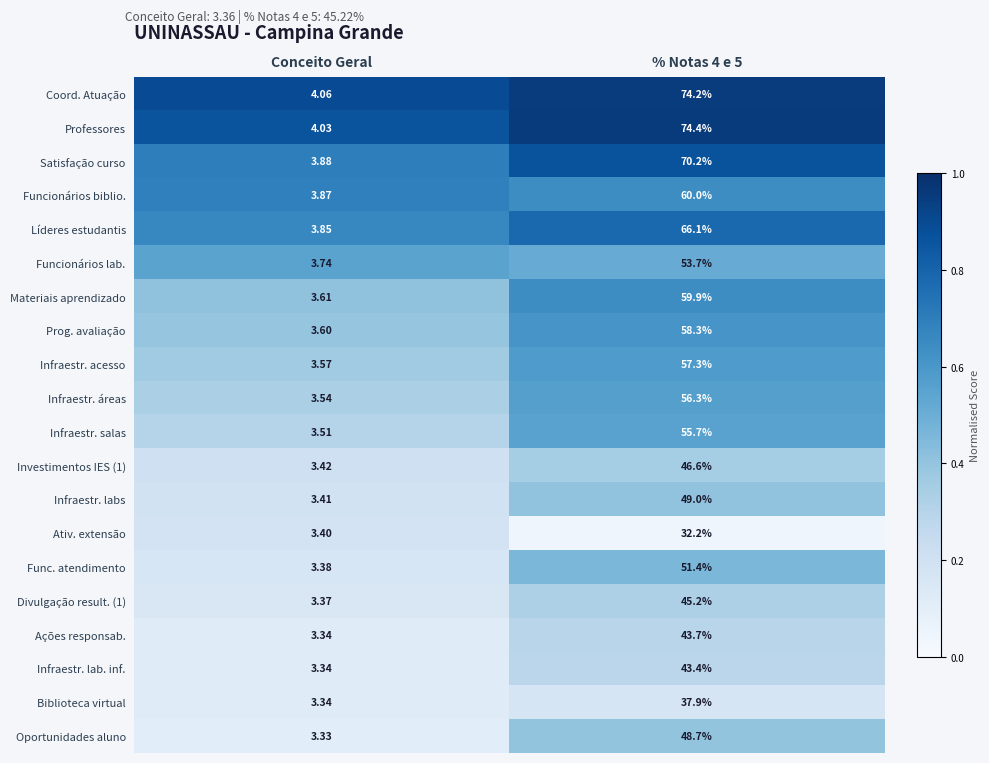

Which series has the largest total across all categories?

Professores